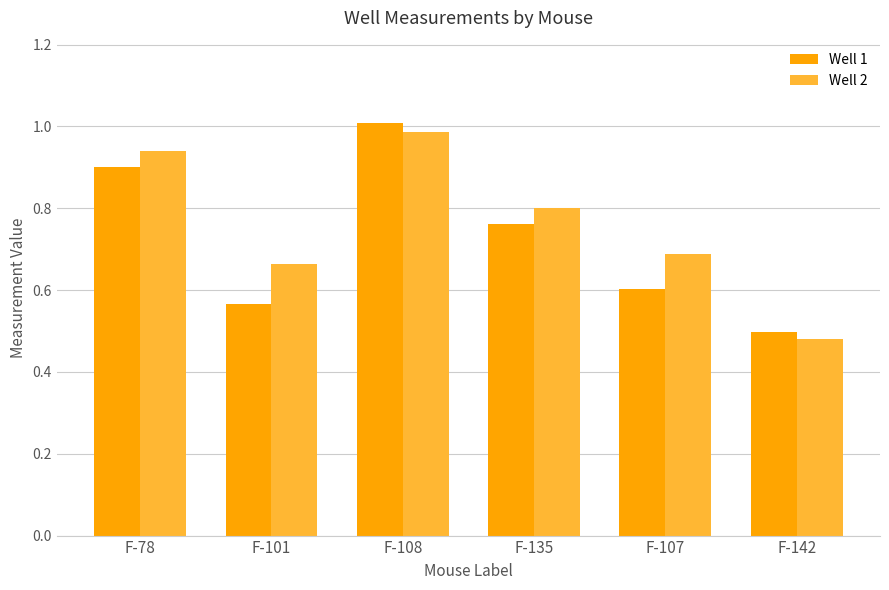

What is the label of the 2nd bar from the left?

F-101